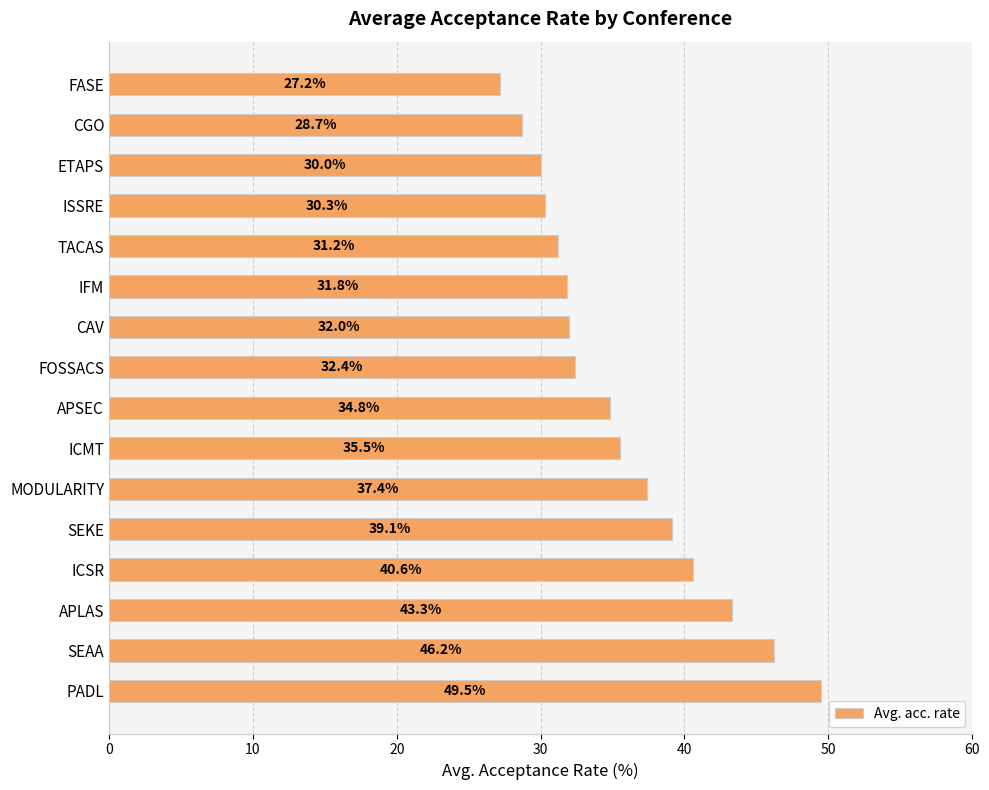

What is the change in value from FOSSACS to MODULARITY?

+5.0